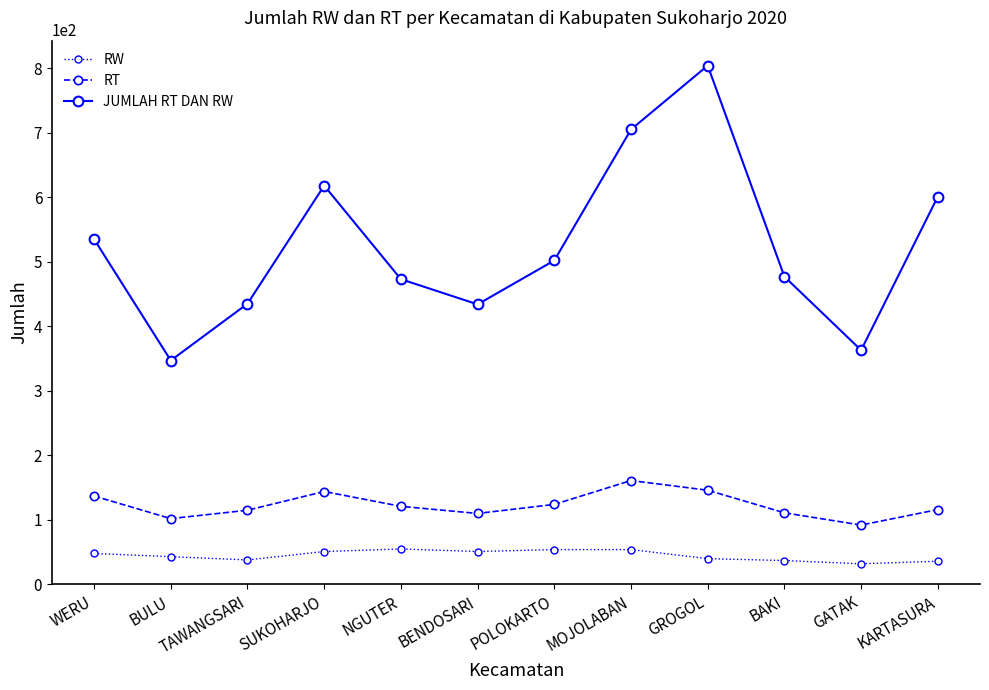

What is the value of the RT point at the 7th from the left?

124